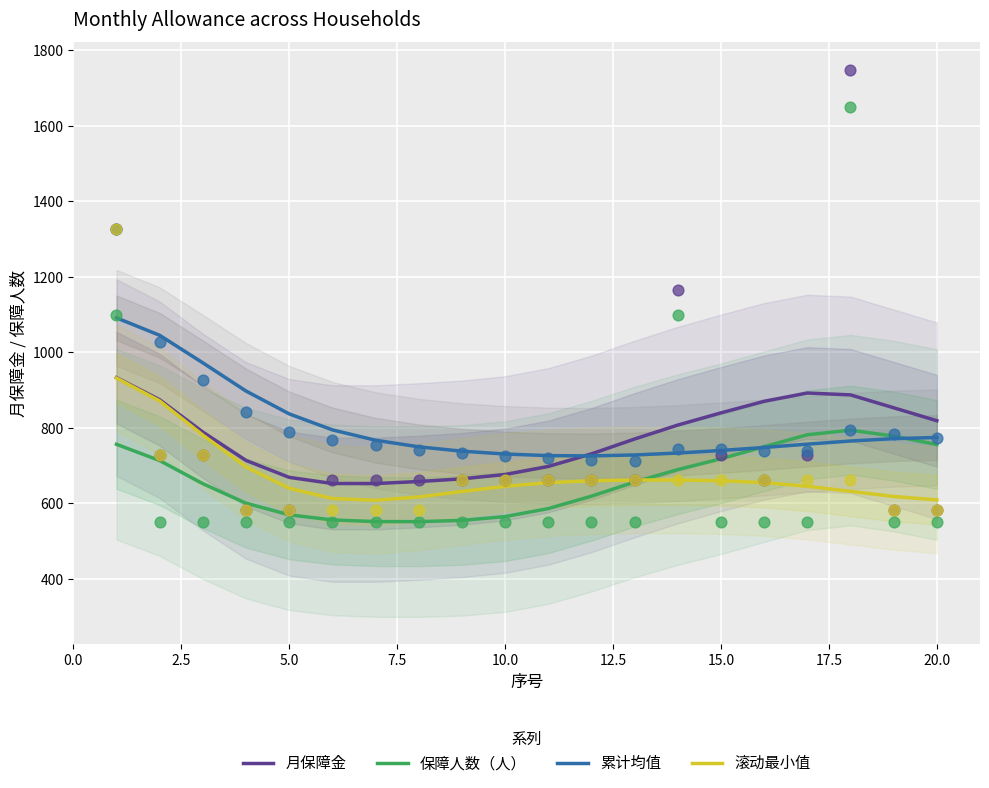

Which series contains the highest Y value?

累计均值